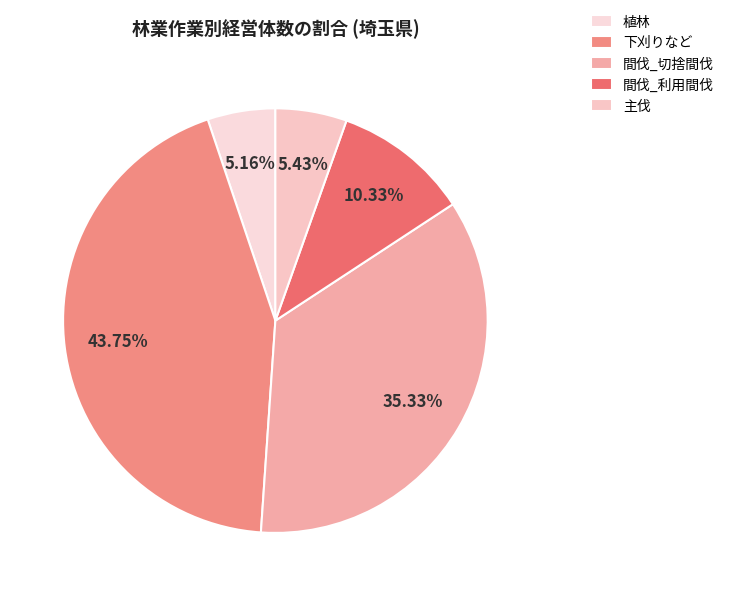

Which has a higher value, 間伐_切捨間伐 or 植林?

間伐_切捨間伐